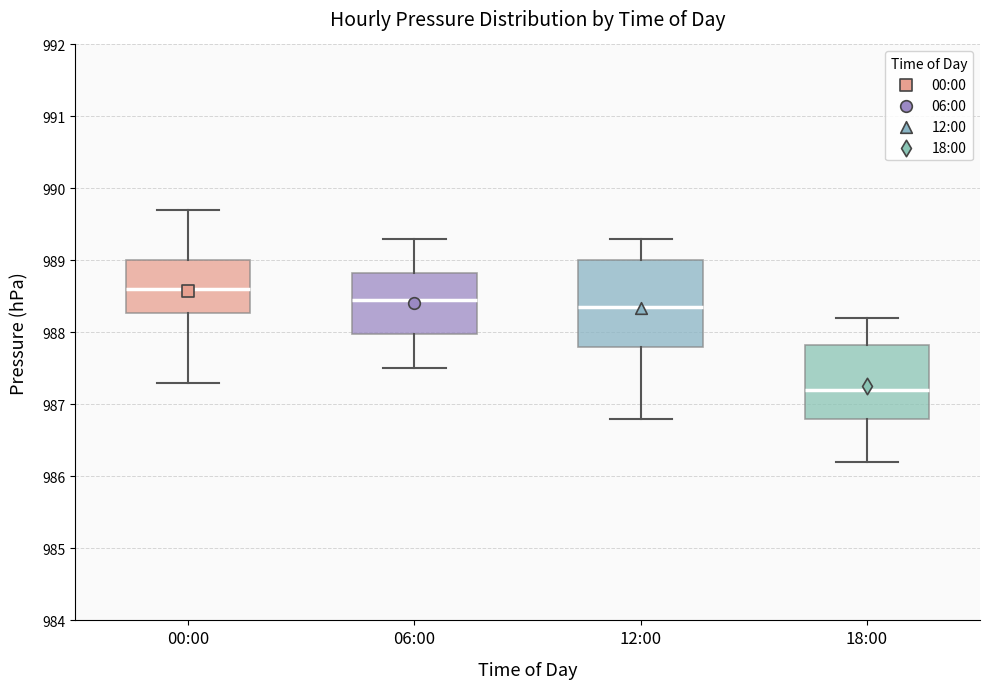

Which box is the tallest, from its lower edge to its upper edge?

12:00